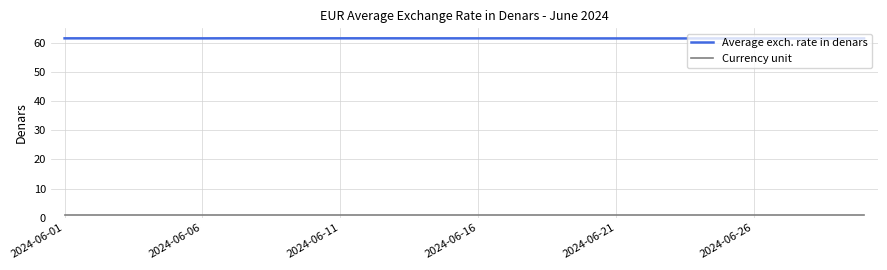

Which series has the largest total across all categories?

Average exch. rate in denars